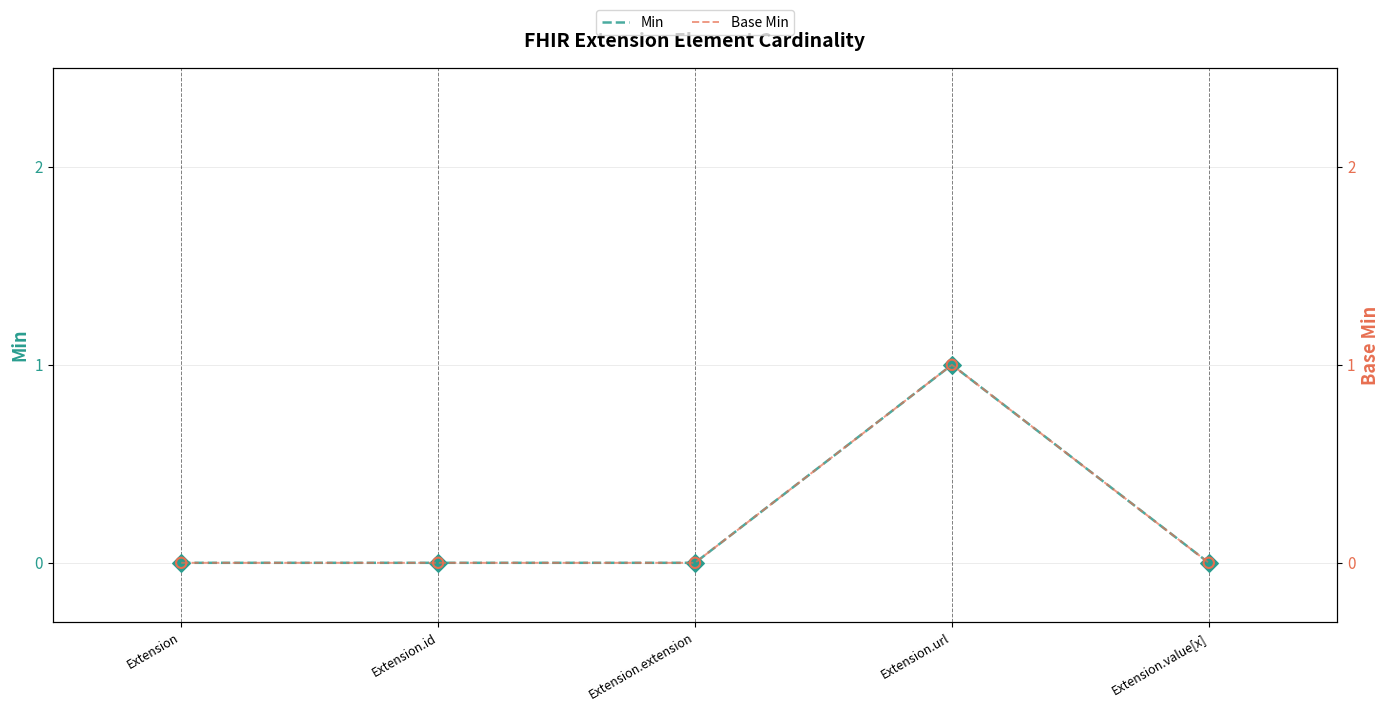

Which series contains the lowest Y value?

Min